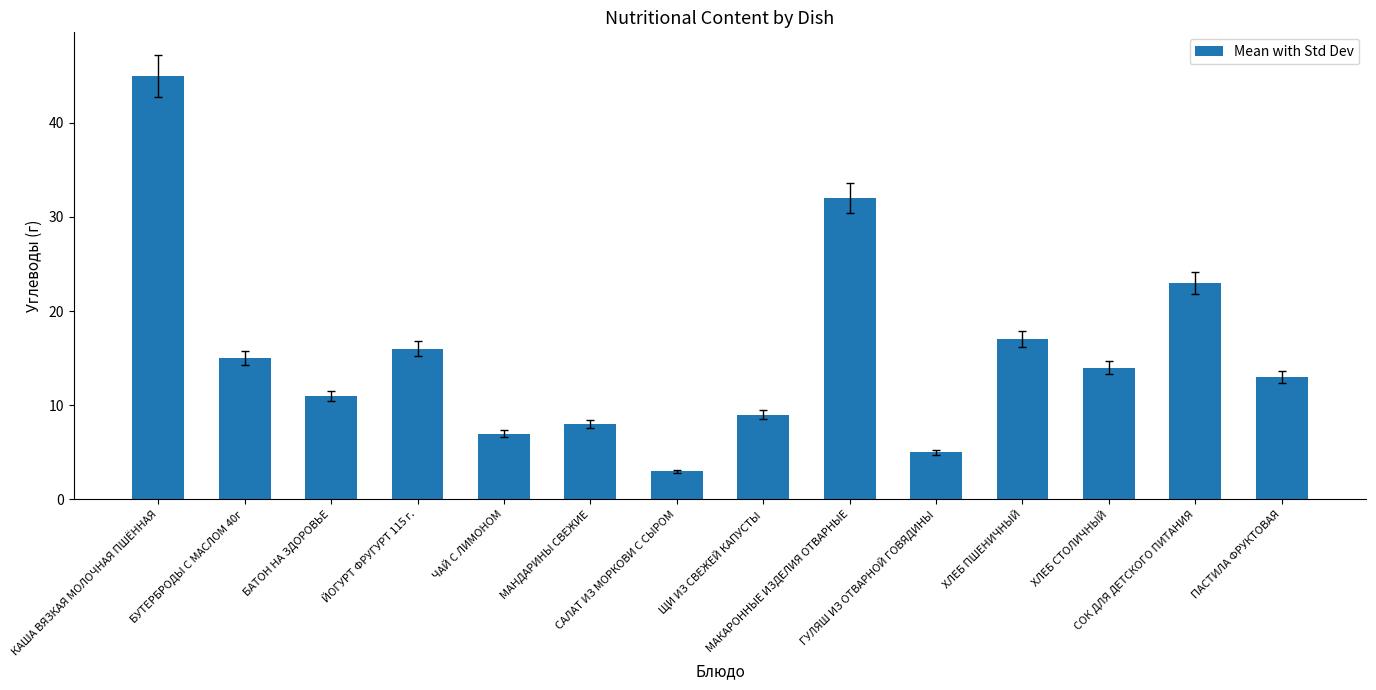

Rank the categories by value from lowest to highest.

САЛАТ ИЗ МОРКОВИ С СЫРОМ, ГУЛЯШ ИЗ ОТВАРНОЙ ГОВЯДИНЫ, ЧАЙ С ЛИМОНОМ, МАНДАРИНЫ СВЕЖИЕ, ЩИ ИЗ СВЕЖЕЙ КАПУСТЫ, БАТОН НА ЗДОРОВЬЕ, ПАСТИЛА ФРУКТОВАЯ, ХЛЕБ СТОЛИЧНЫЙ, БУТЕРБРОДЫ С МАСЛОМ 40г, ЙОГУРТ ФРУГУРТ 115 г., ХЛЕБ ПШЕНИЧНЫЙ, СОК ДЛЯ ДЕТСКОГО ПИТАНИЯ, МАКАРОННЫЕ ИЗДЕЛИЯ ОТВАРНЫЕ, КАША ВЯЗКАЯ МОЛОЧНАЯ ПШЁННАЯ